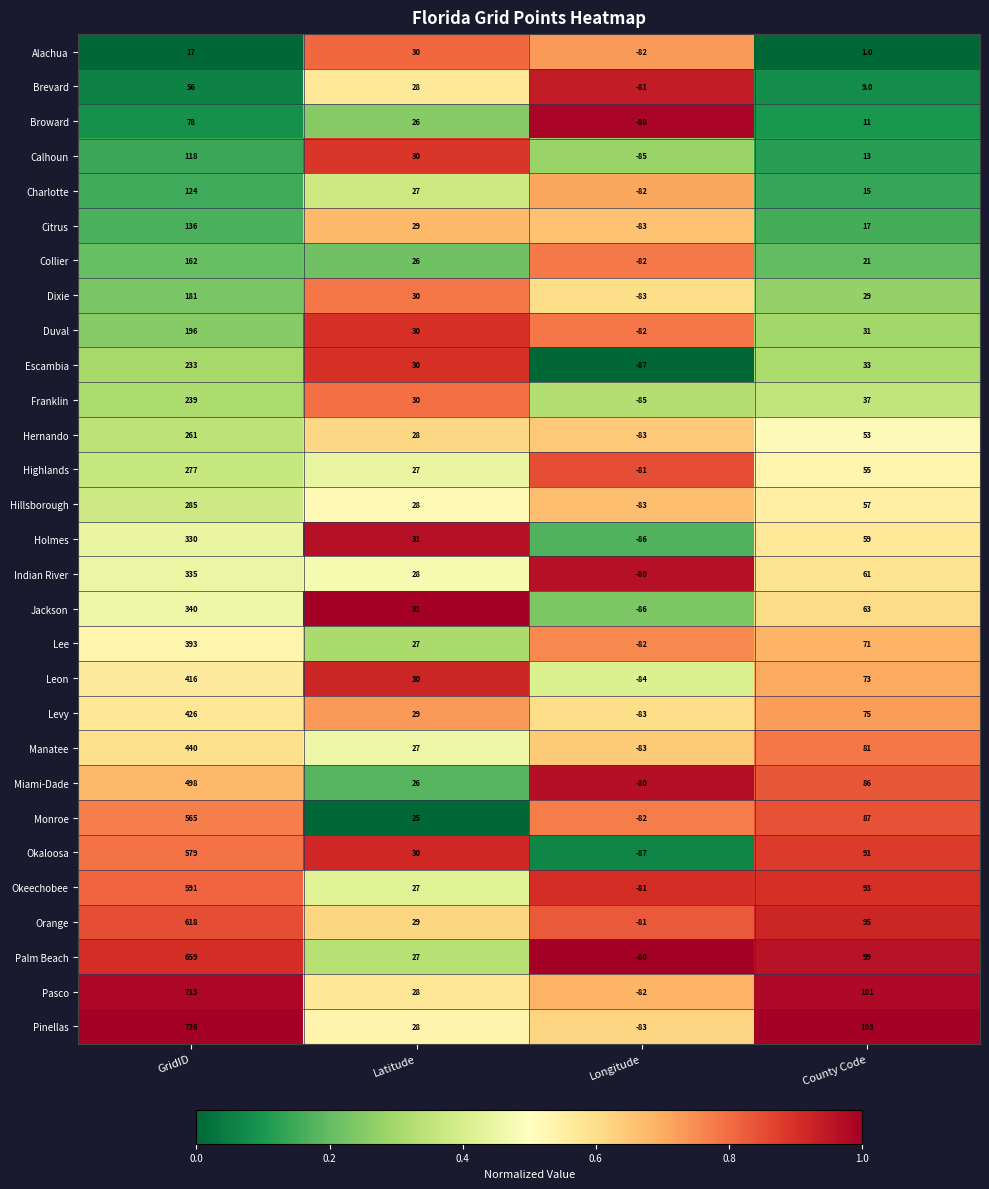

What is the total value across all series at GridID?

9992